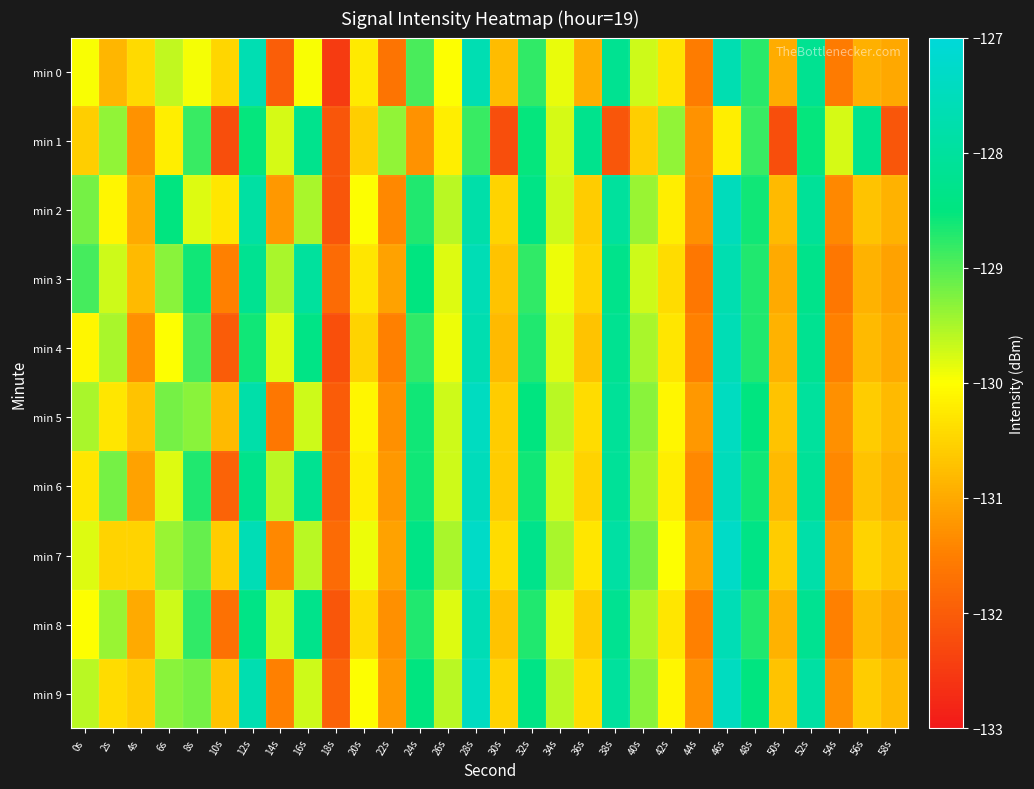

What is the total value across all series at 0s?

-1297.9